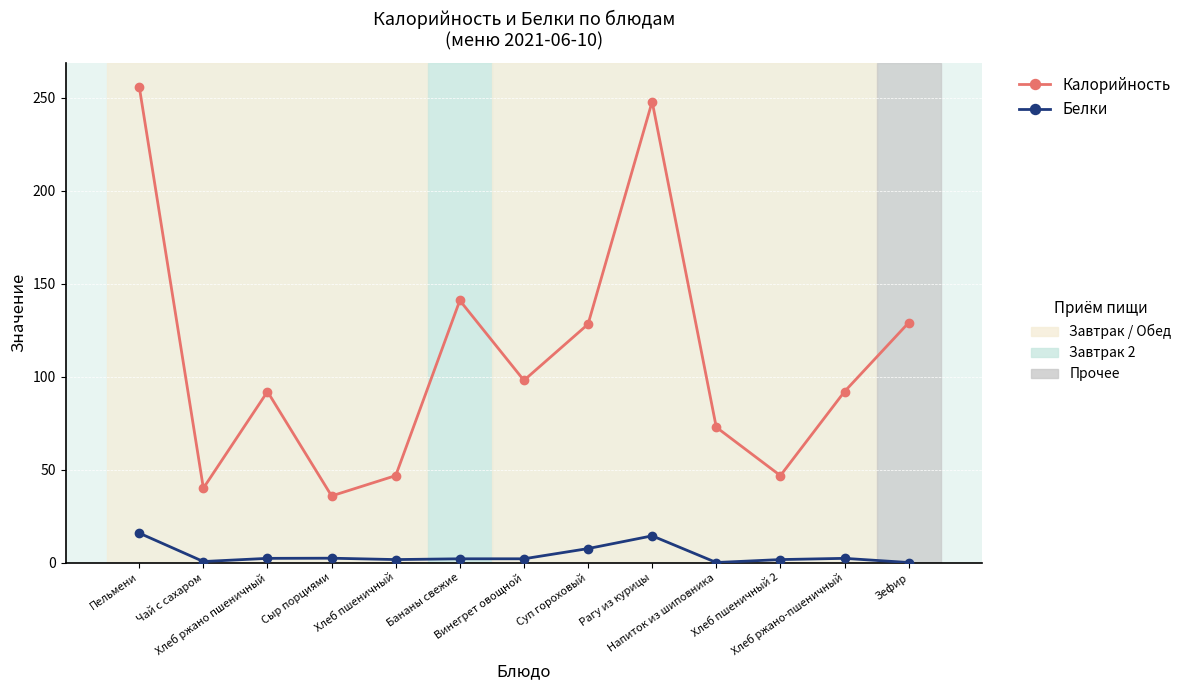

Which label corresponds to the smallest value in the chart?

Напиток из шиповника